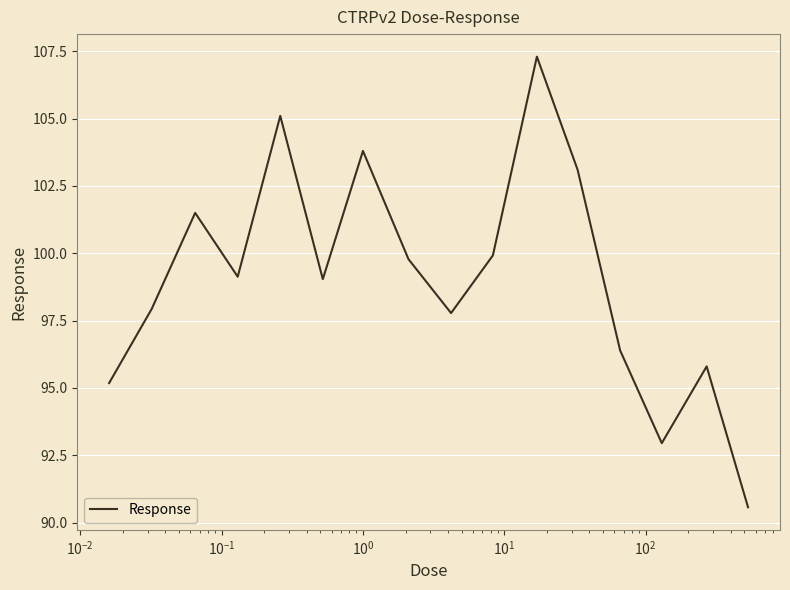

Is this an area chart (filled region under the line)?

No